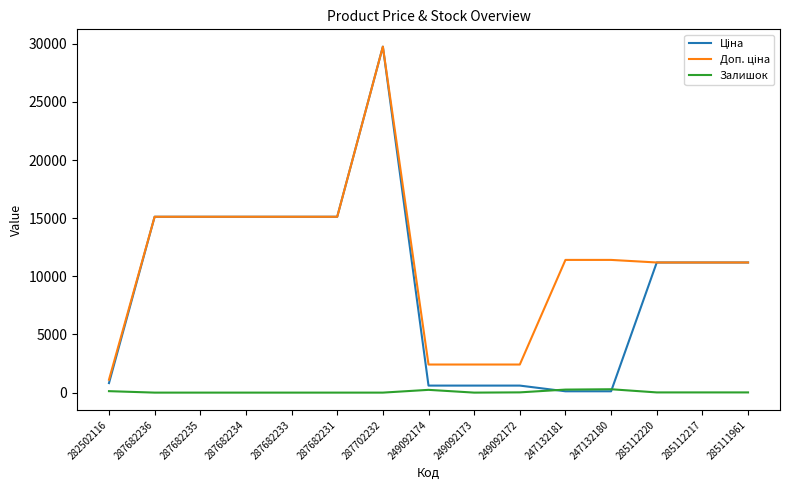

What is the total value across all series at 287682235?

30240.0